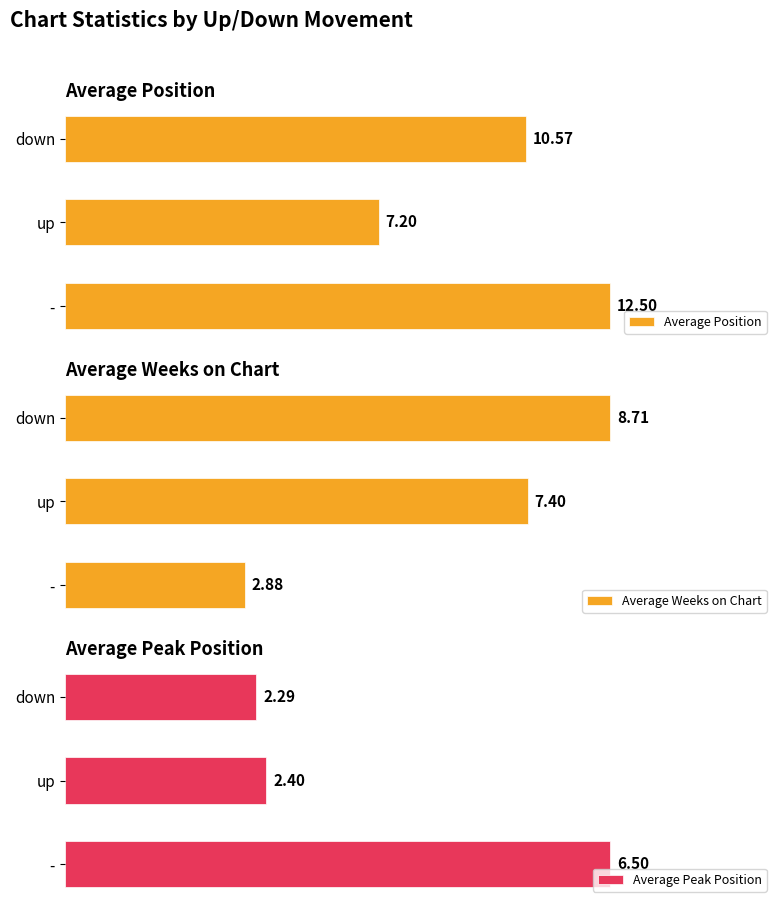

Count the Average Weeks on Chart values in the range 2 to 8.

2